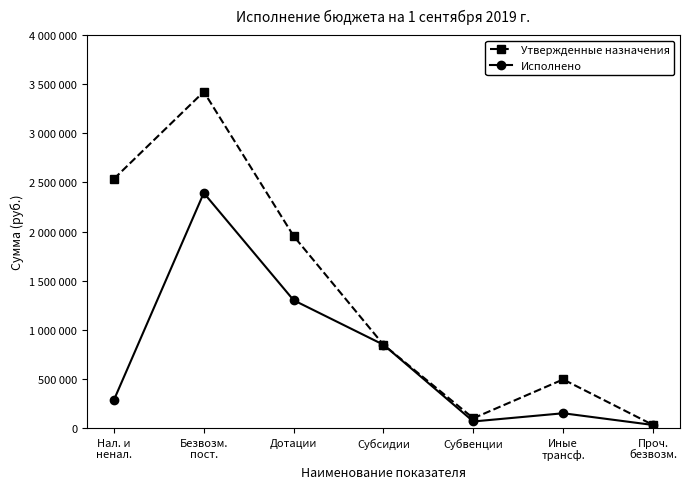

Does the chart have visible grid lines?

No